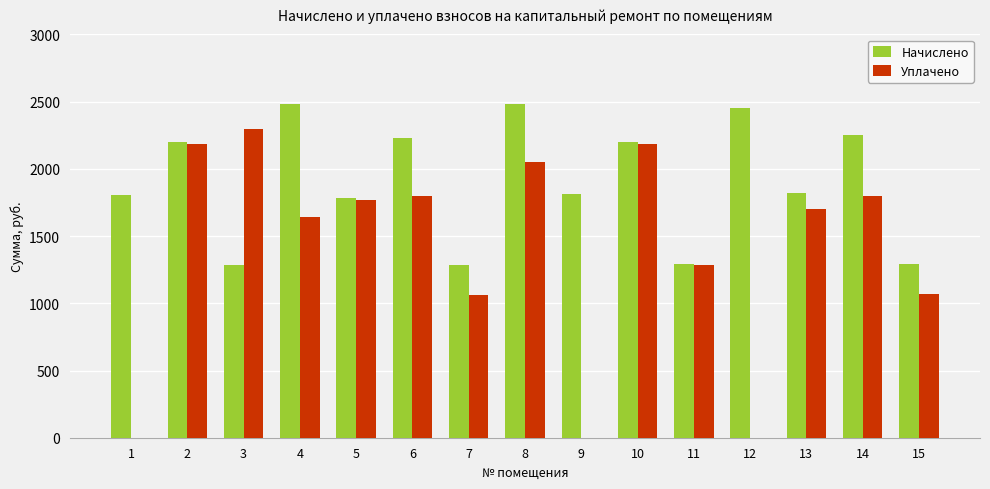

What is the sum of all Уплачено values?

20848.6